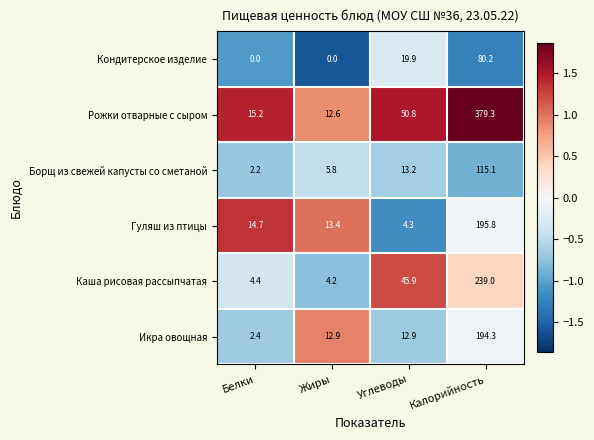

What is the sum of the Рожки отварные с сыром values at Жиры and Белки?

27.8